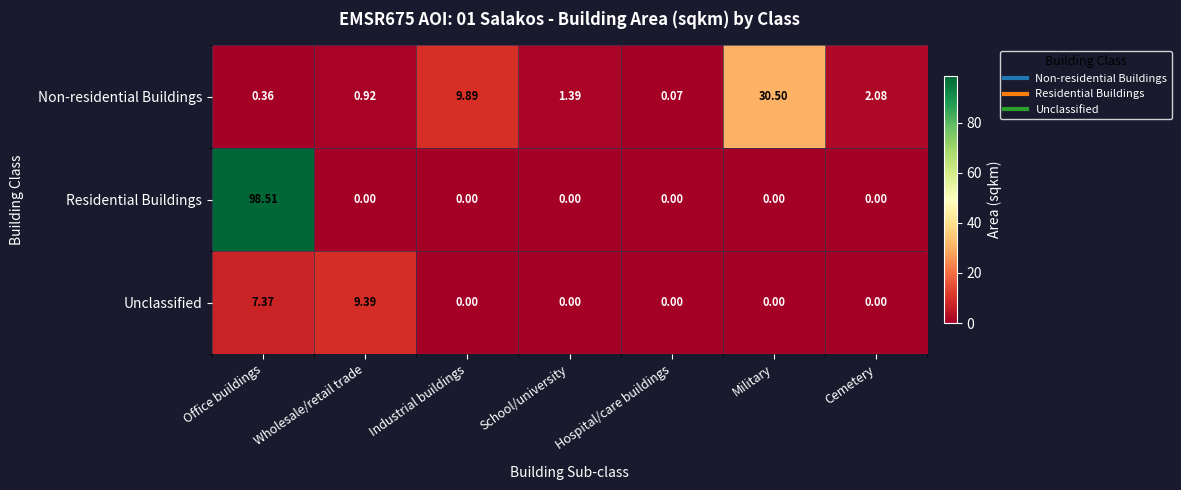

List the labels in order of Non-residential Buildings value, largest first.

Military, Industrial buildings, Cemetery, School/university, Wholesale/retail trade, Office buildings, Hospital/care buildings